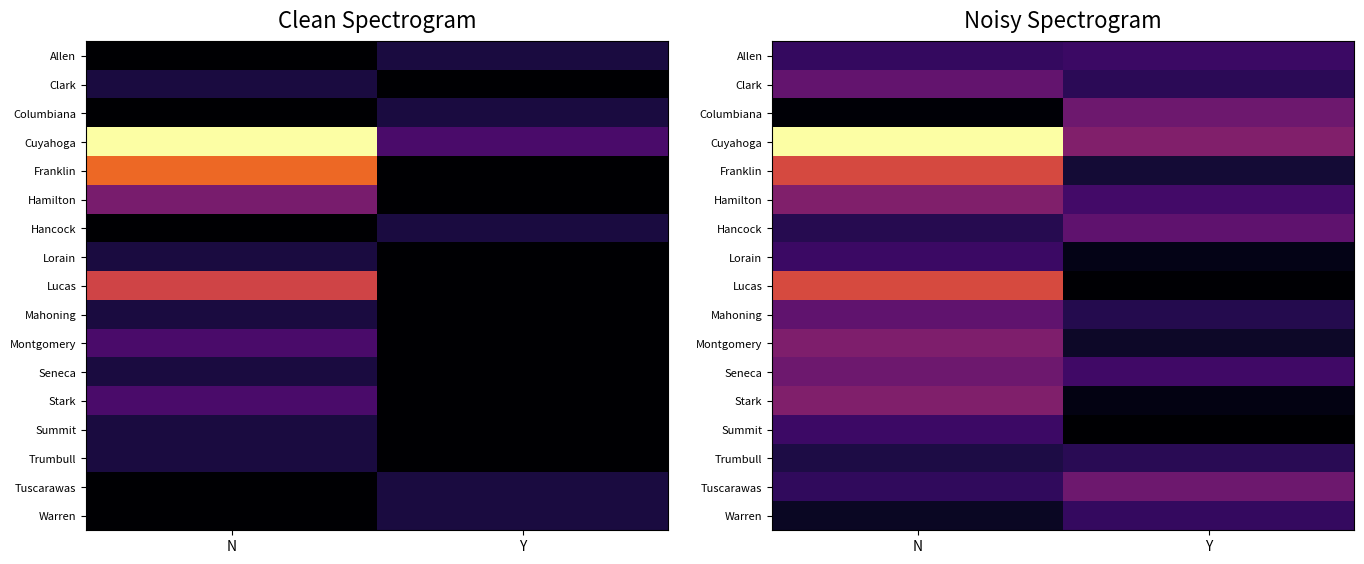

How many categories are shown in the chart?

2